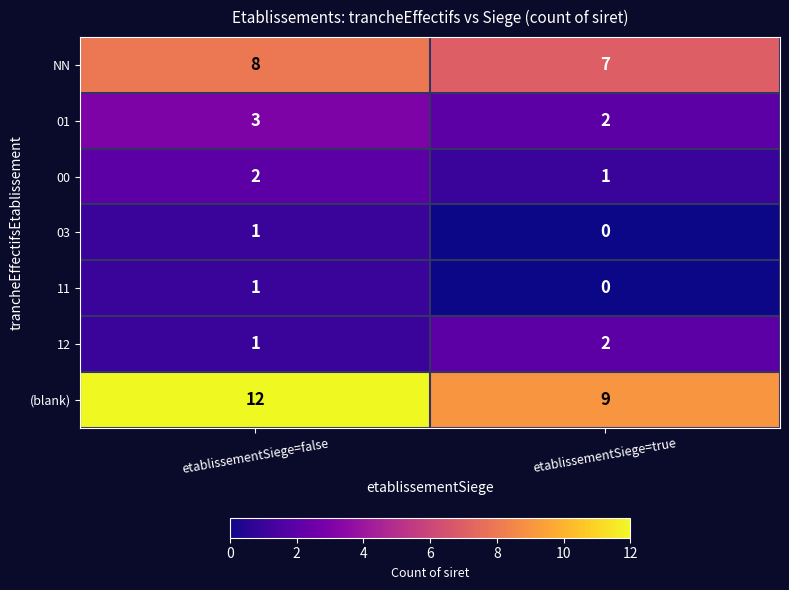

True or false: NN has a value of 7 at etablissementSiege=true.

True